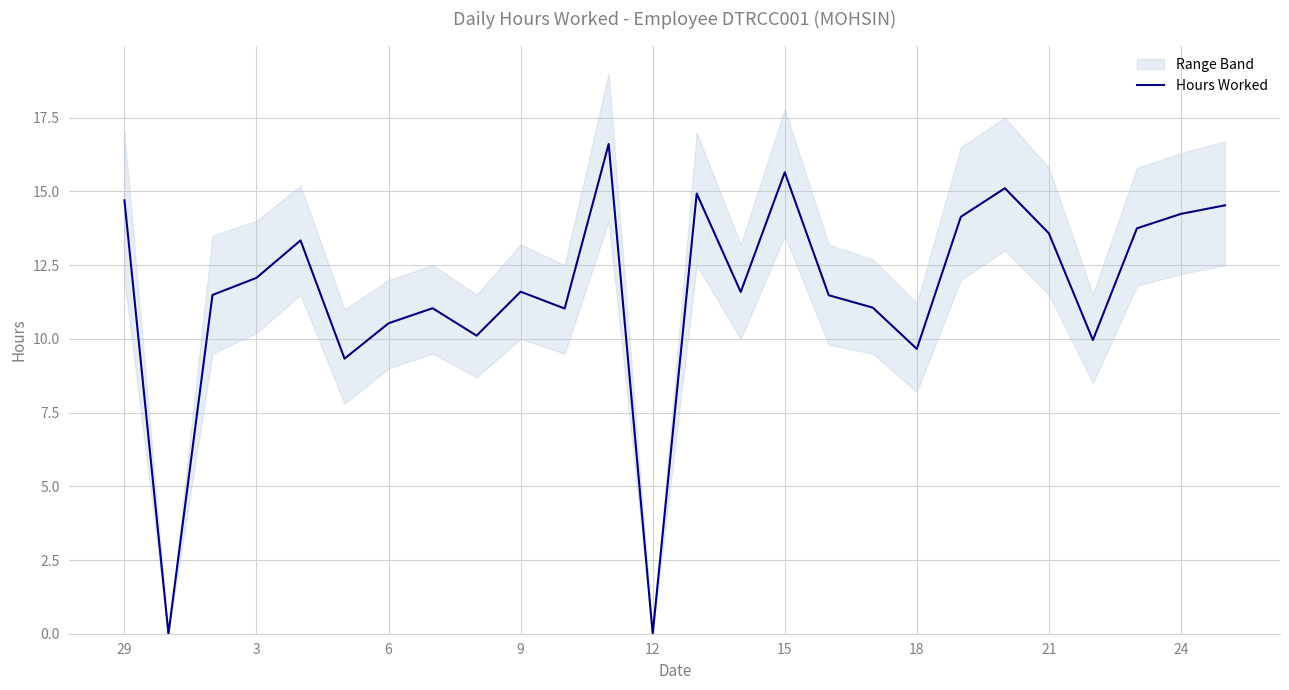

Does the chart have visible grid lines?

Yes